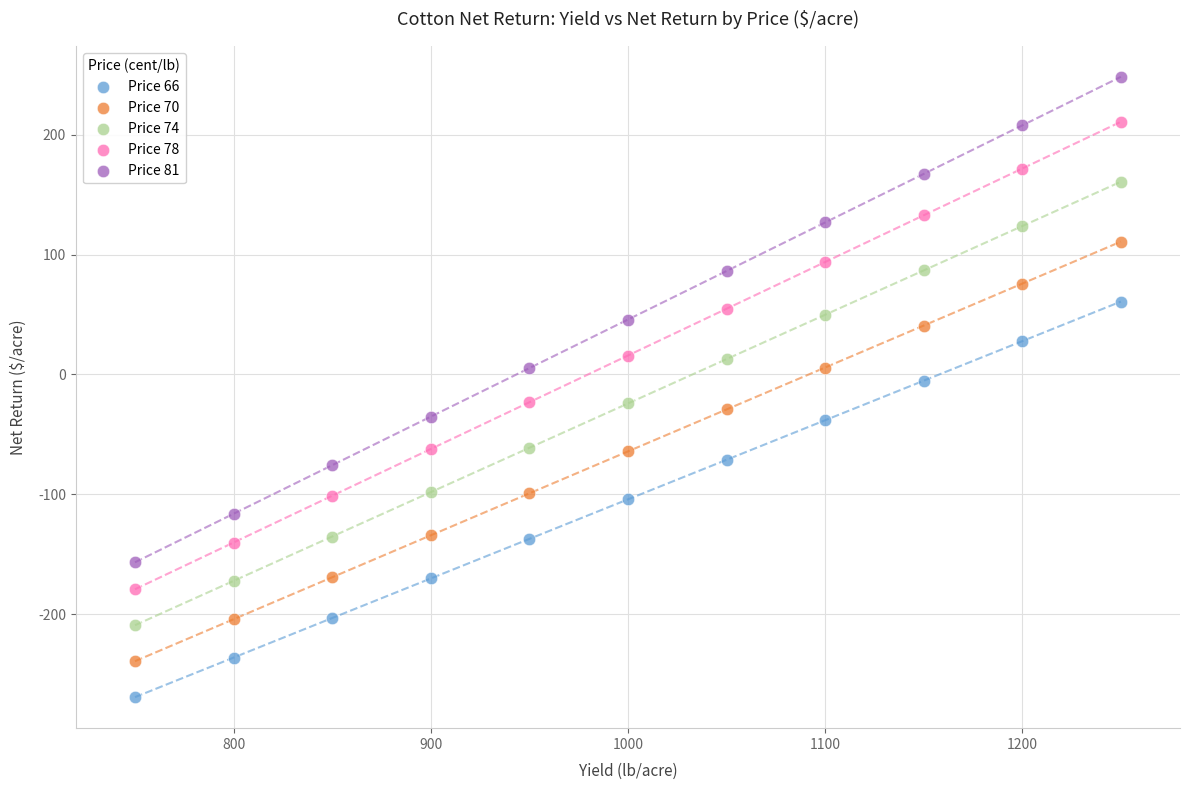

What is the X range (max minus min) for the scatter plot?

500.0